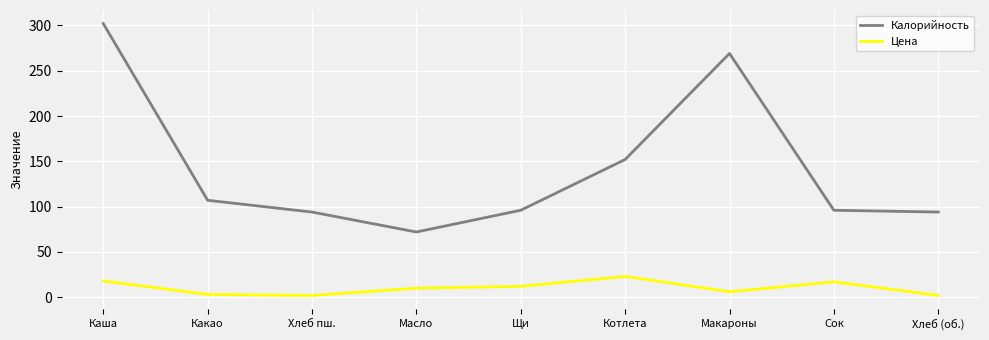

Is the value of Калорийность at Сок greater than the value of Цена at Котлета?

Yes